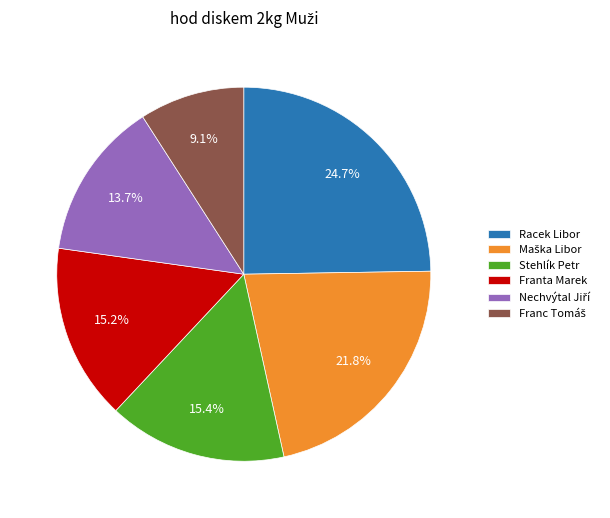

To the nearest percent, what percentage of the pie is Stehlík Petr?

15%